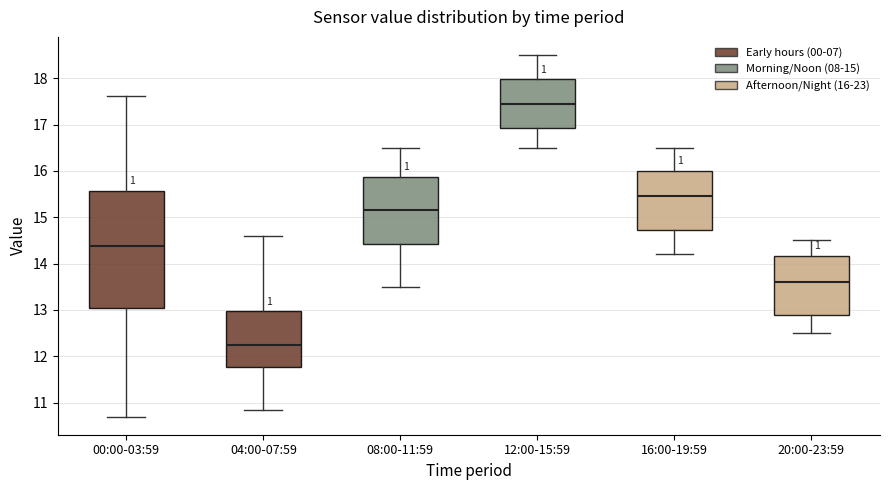

Where is the lower edge of the box for 20:00-23:59 on the y-axis? The values are not printed on the chart, so give them approximately, as read against the axis.

12.9